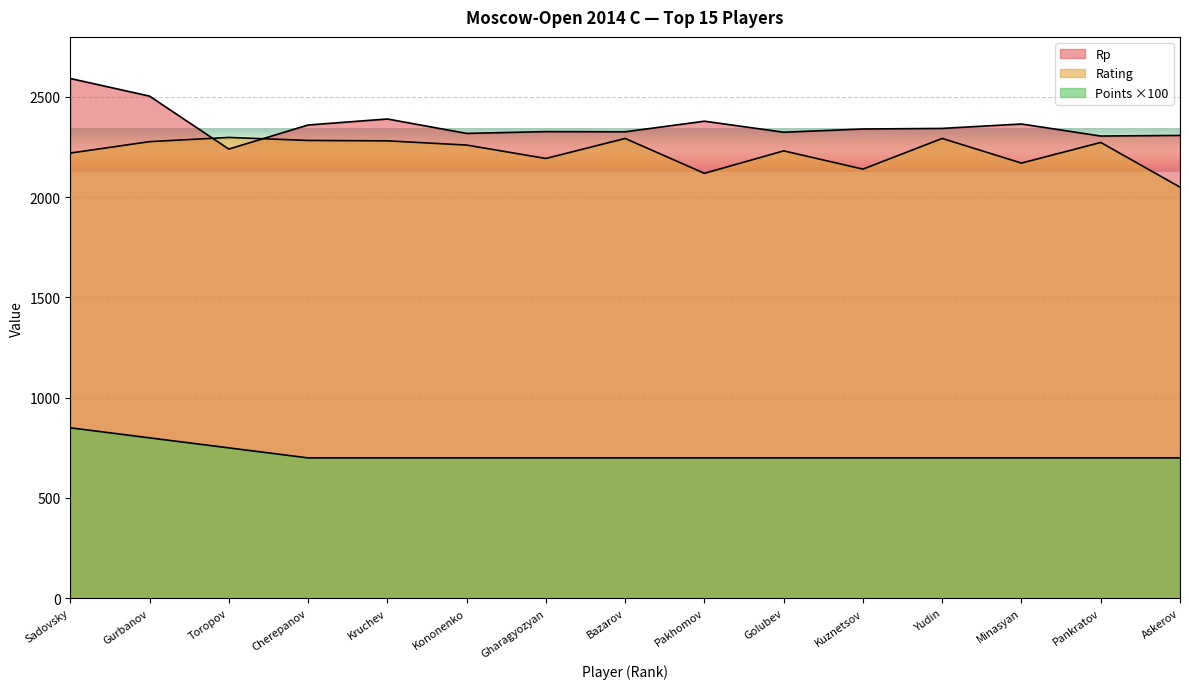

Where is Rp nearest to the value 2416?

Kruchev